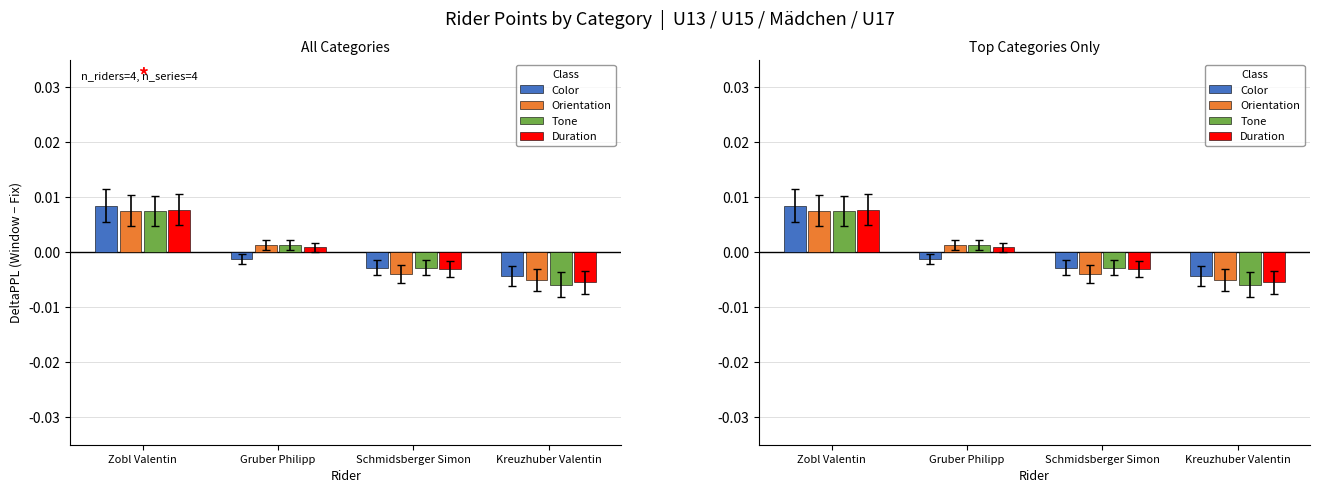

Which series reaches the minimum Y coordinate?

Tone